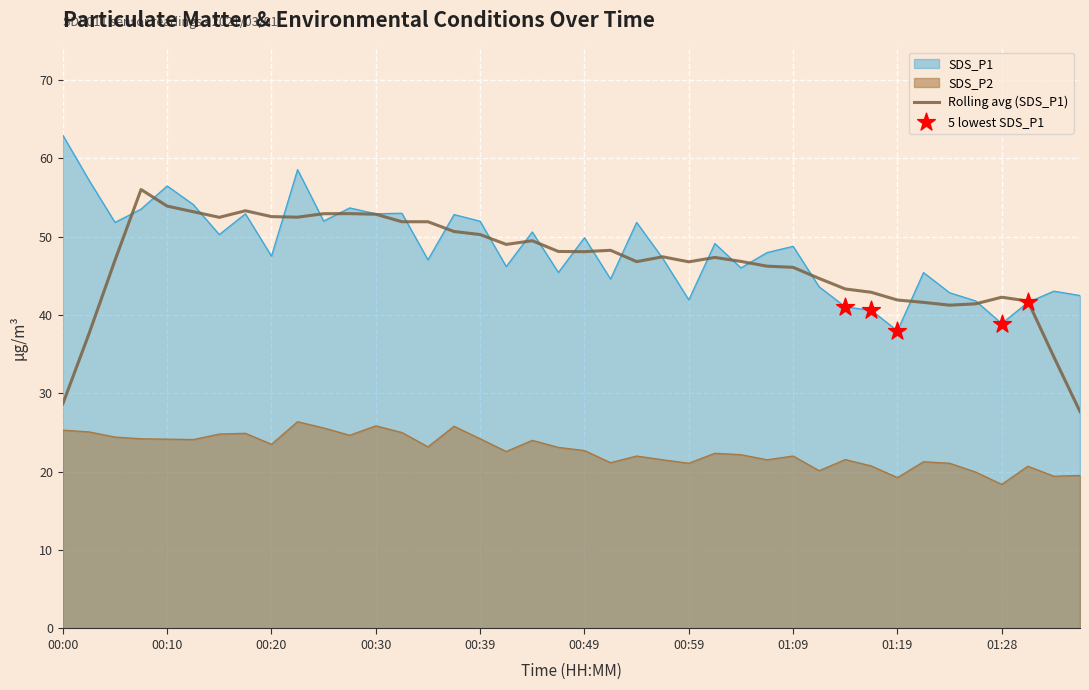

Which series contains the highest Y value?

SDS_P1